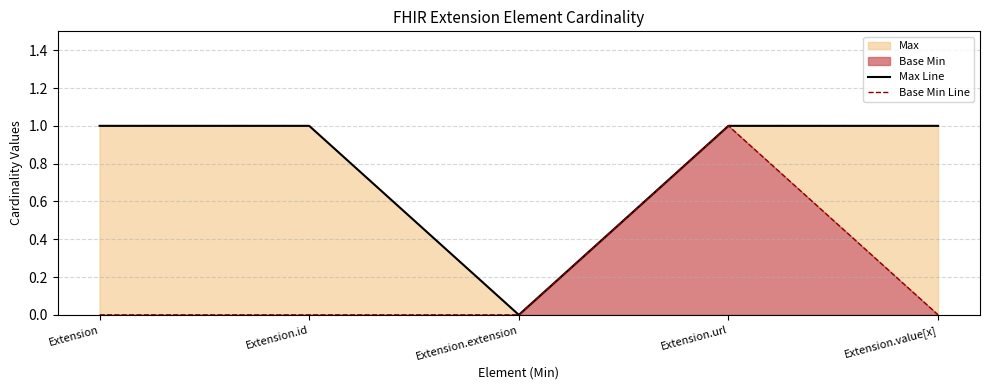

At which category is the sum across all series the highest?

Extension.url